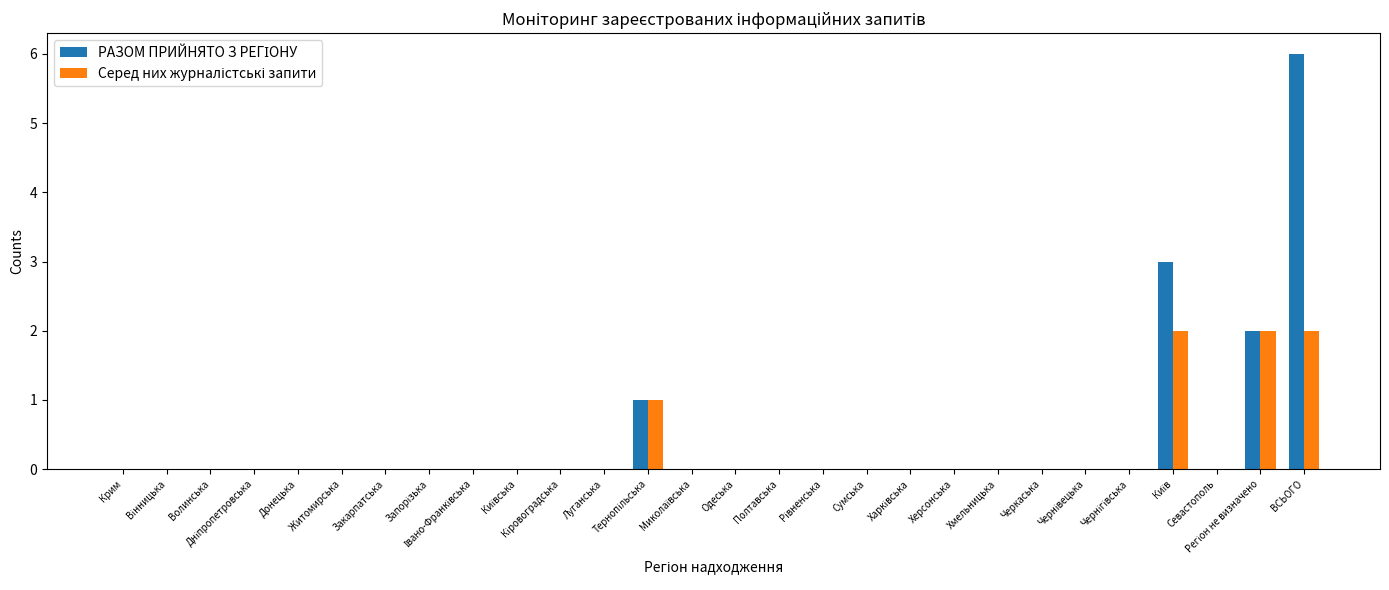

Does the chart contain stacked bars?

No